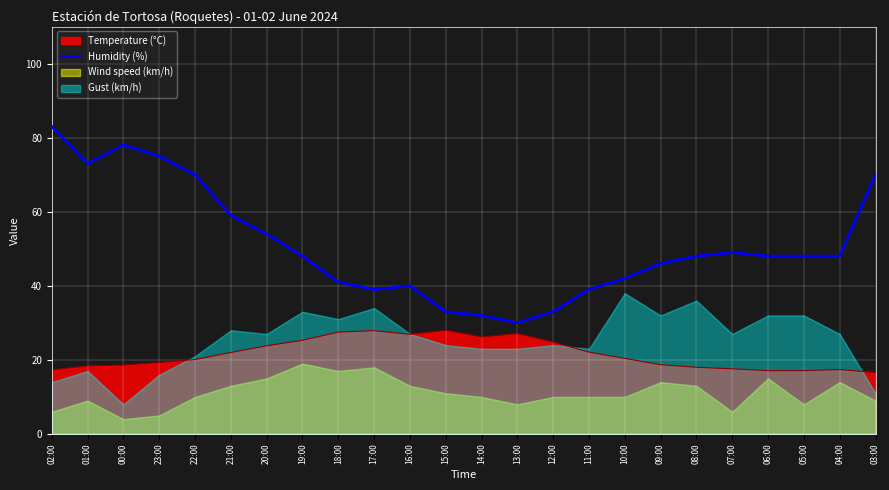

Count the number of values greater than 48.

9